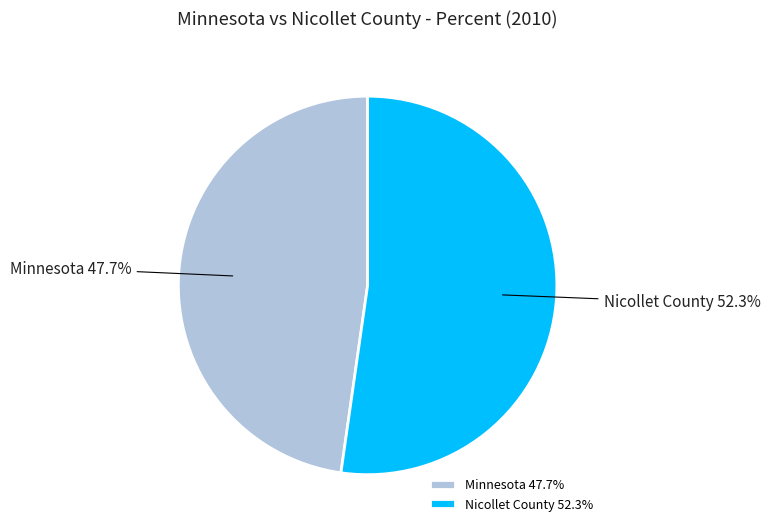

True or false: Nicollet County accounts for 52% of the total.

True